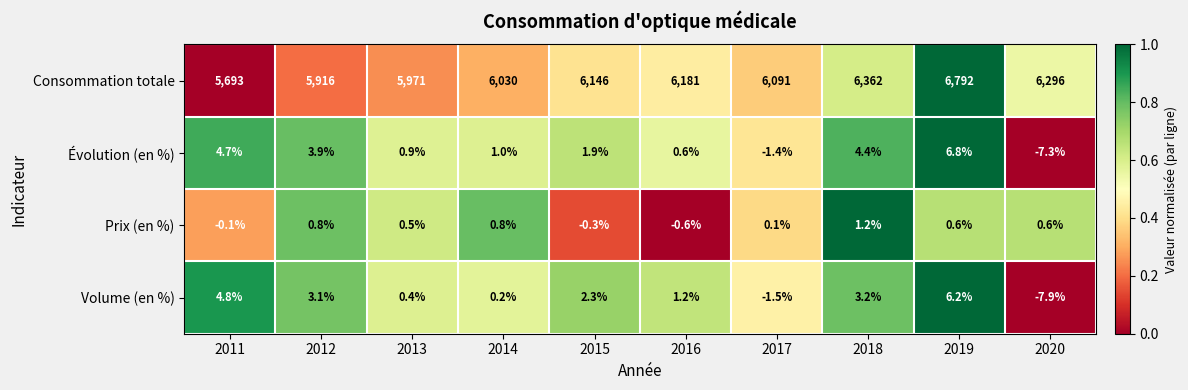

Count the number of data series in this chart.

4